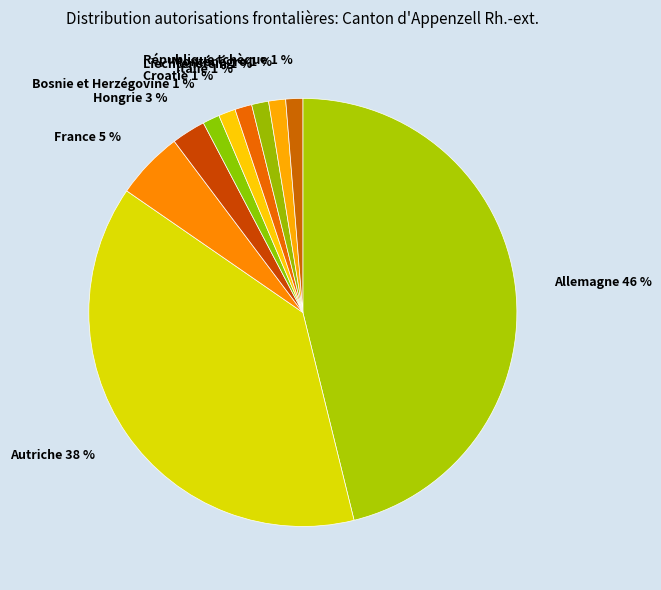

Combined, do Italie and Bosnie et Herzégovine account for over 50%?

No